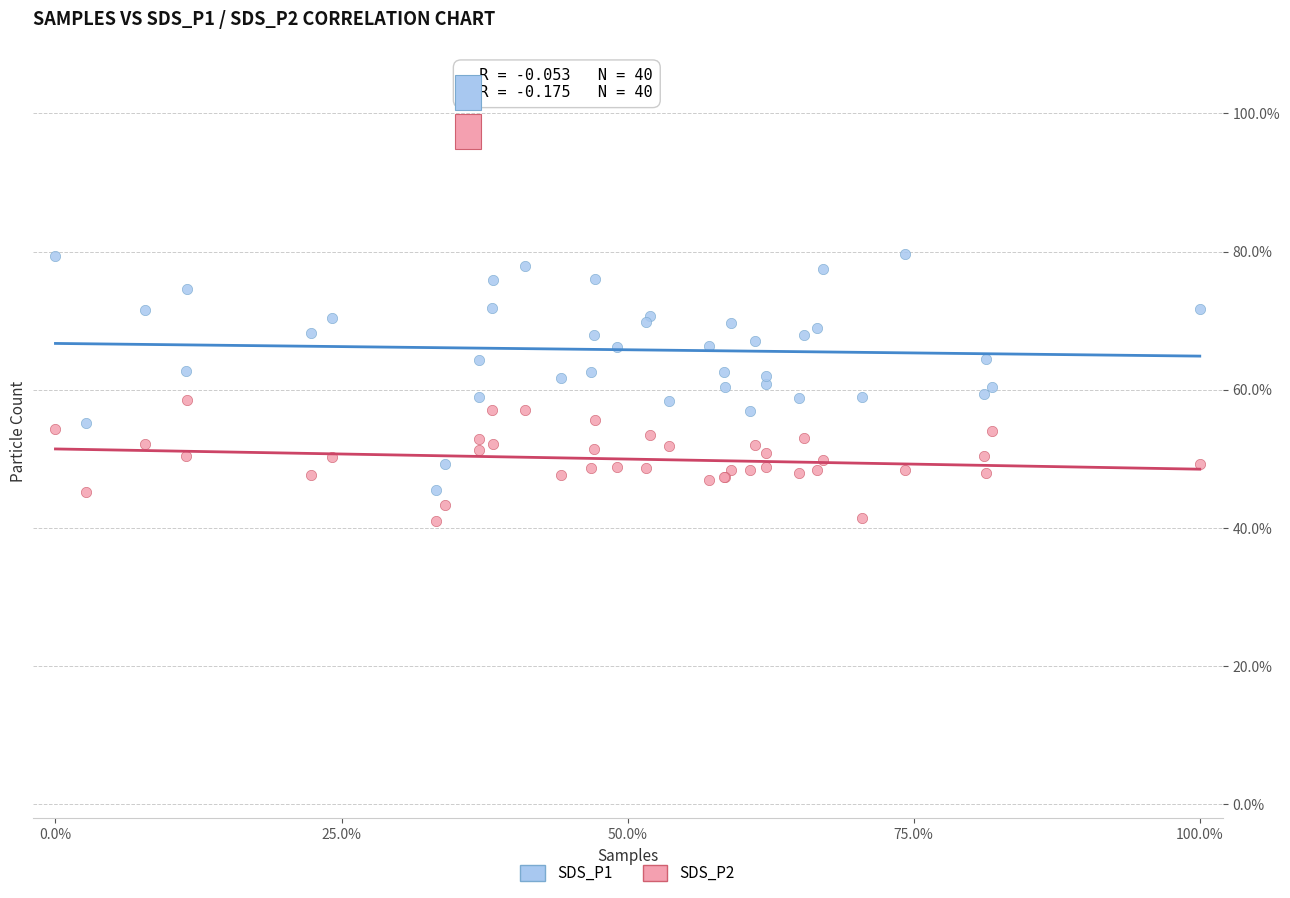

Which series has the widest spread of Y values?

SDS_P1